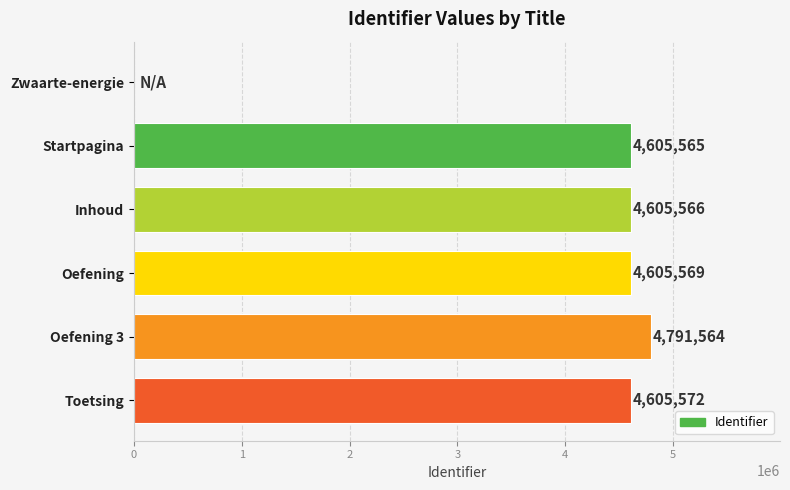

Is it true that the value at Zwaarte-energie is -2711279?

False